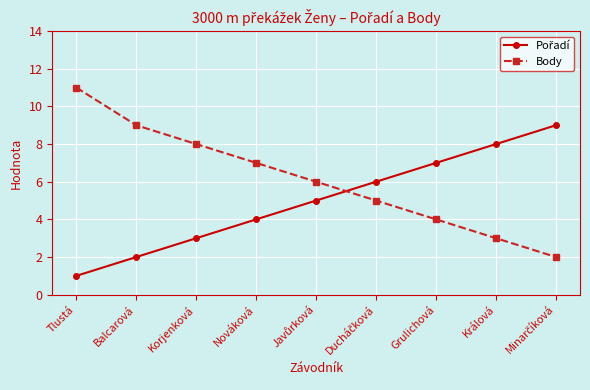

What position from the right is Králová?

2